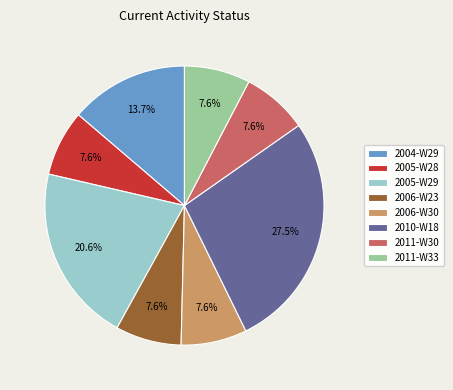

To the nearest percent, what is the difference between the 2010-W18 and 2011-W33 slice percentages?

20%